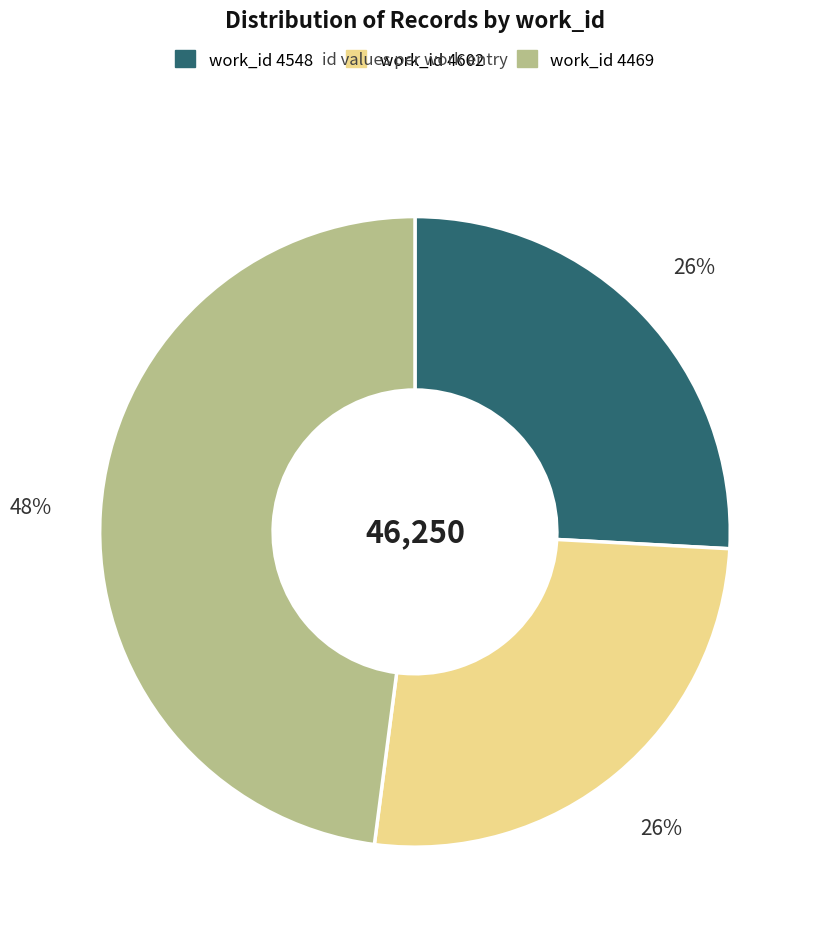

Is there a majority slice in this chart?

No